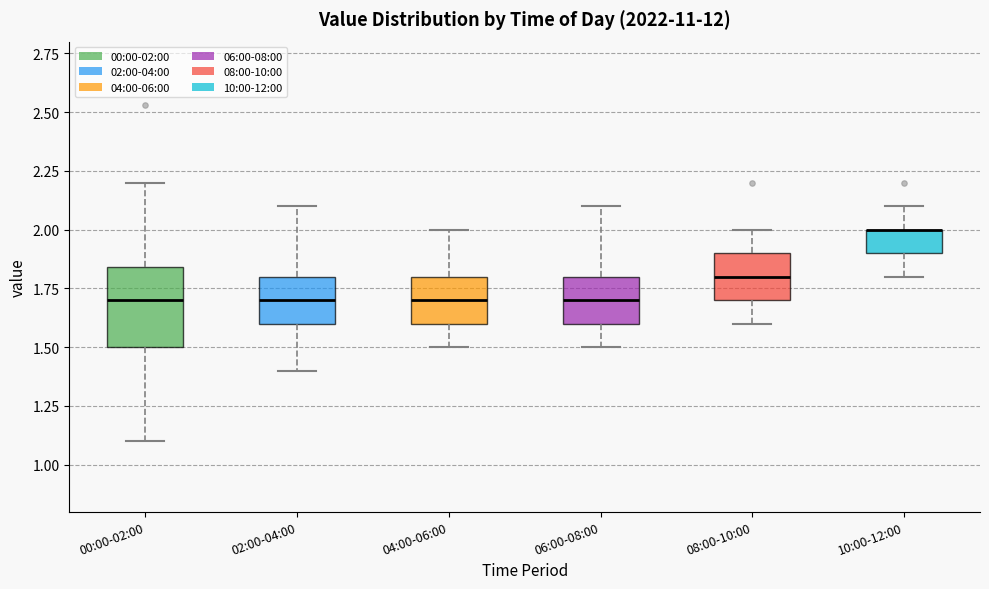

Where does the upper whisker of the box for 06:00-08:00 end on the y-axis? The values are not printed on the chart, so give them approximately, as read against the axis.

2.10